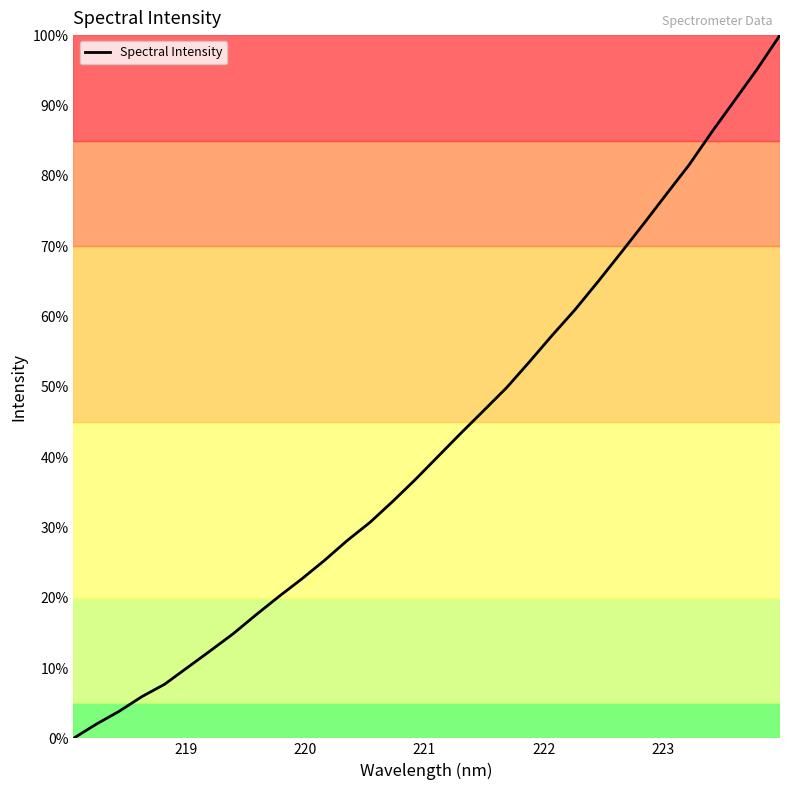

What is the greatest value displayed?

100.0